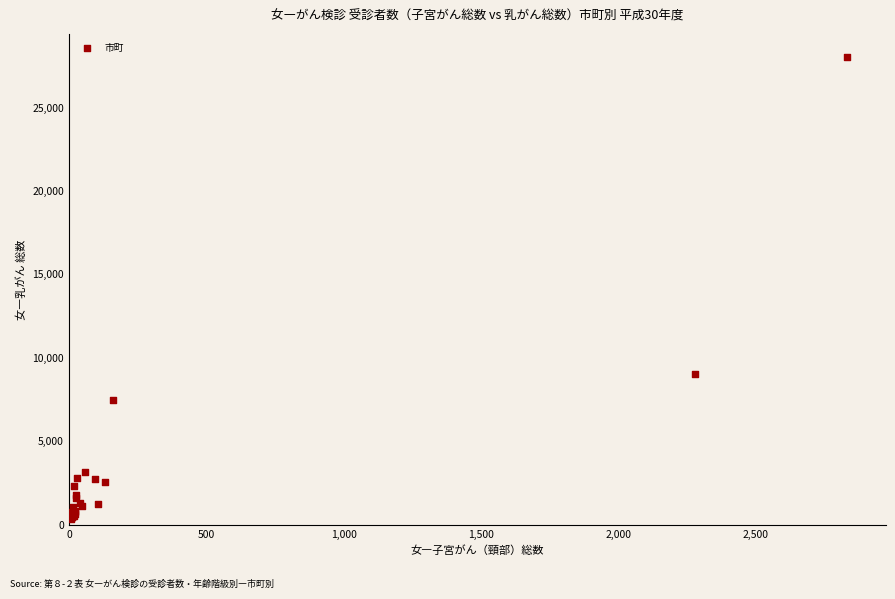

What Y value in the scatter plot is closest to 14192?

9045